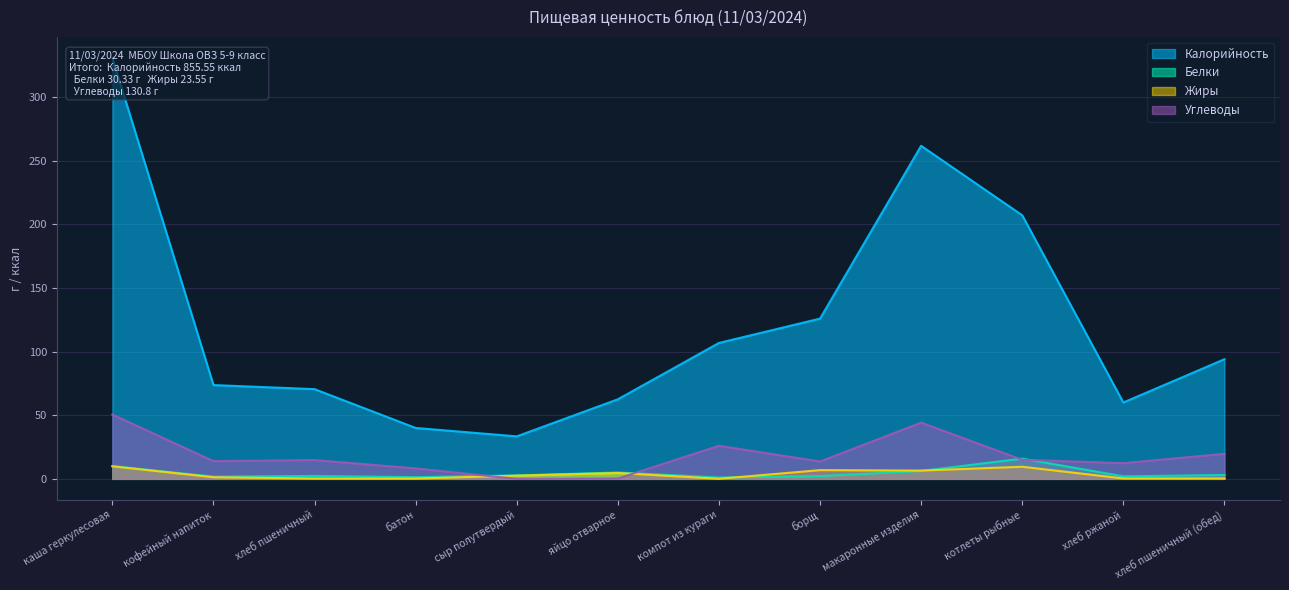

What are all the series names shown in the legend?

Калорийность, Белки, Жиры, Углеводы